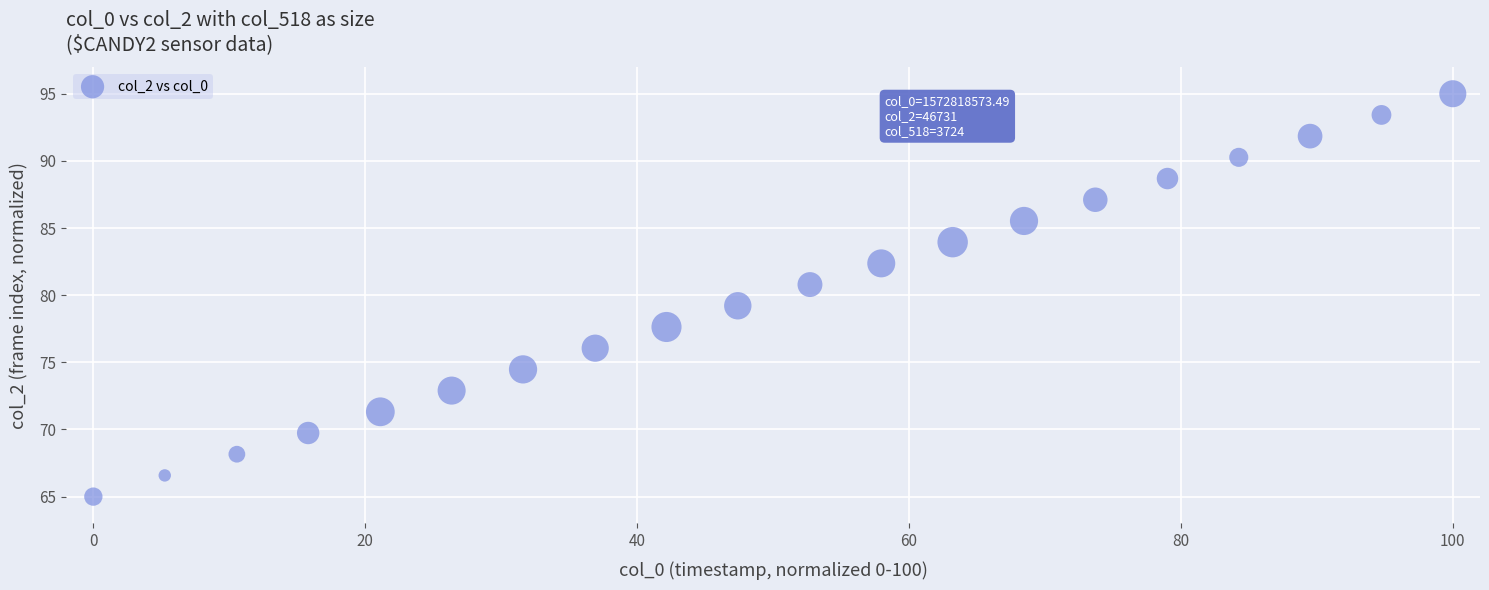

What is the range of Y values (max minus min)?

30.0